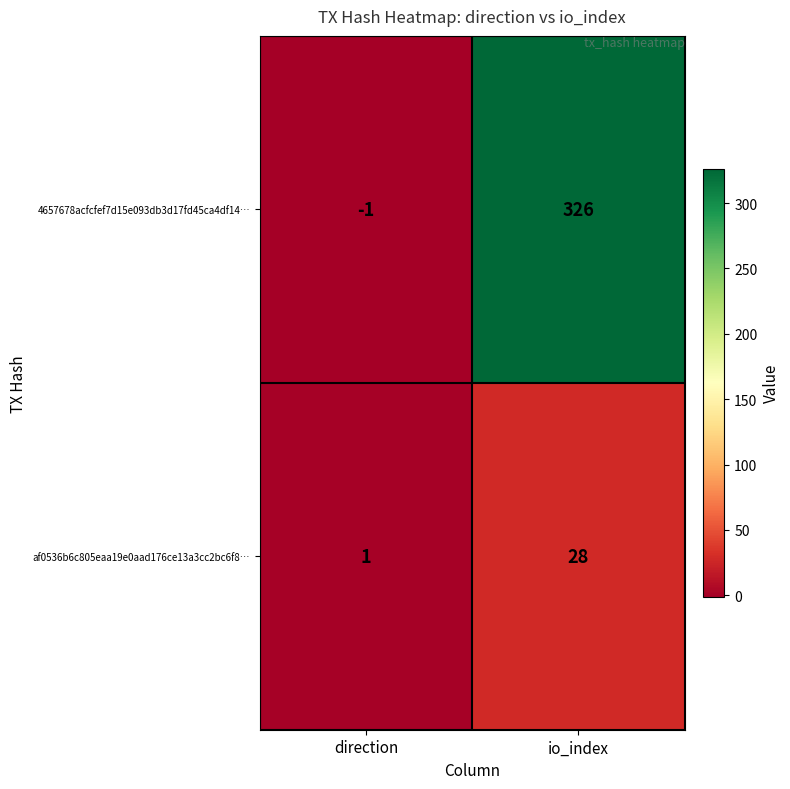

List the series in order of their overall mean, highest first.

4657678acfcfef7d15e093db3d17fd45ca4df14…, af0536b6c805eaa19e0aad176ce13a3cc2bc6f8…